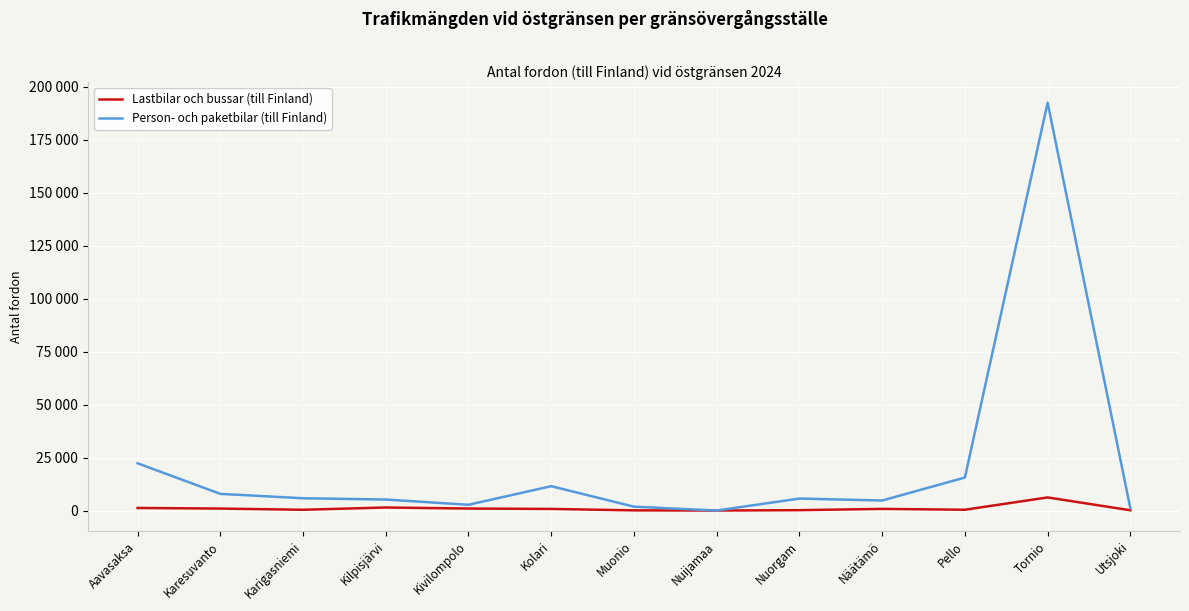

What is the average value of the Person- och paketbilar (till Finland) series?

21275